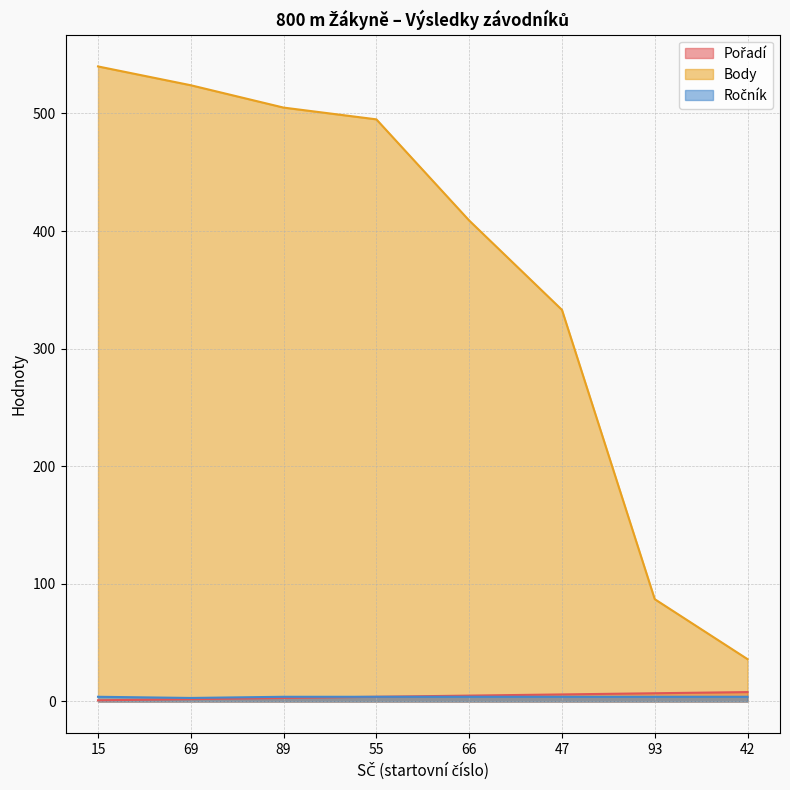

What is the difference between the highest and lowest values at 66?

405